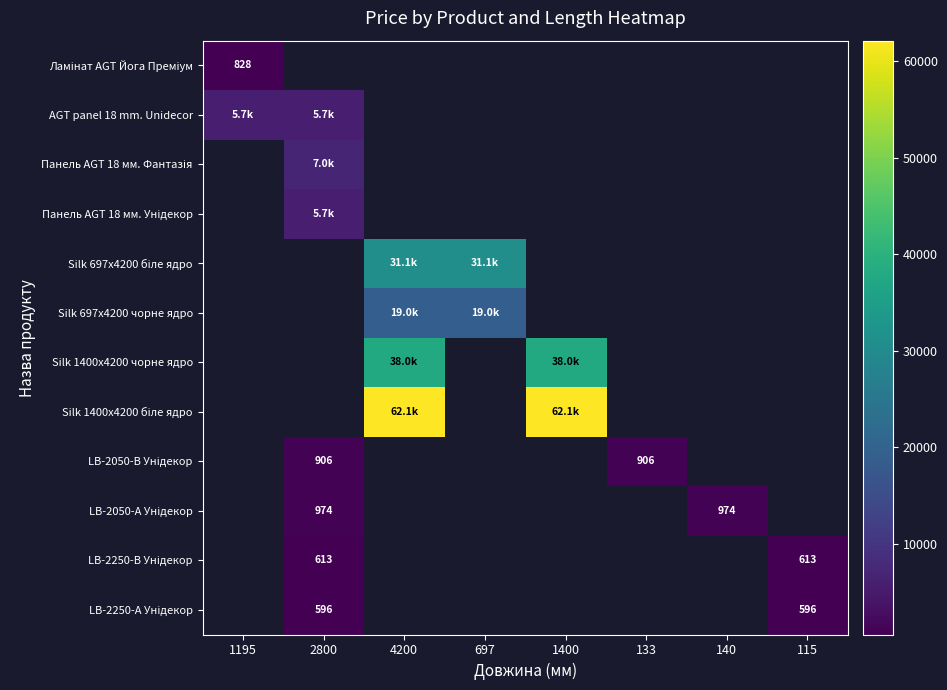

How many values in LB-2250-В Унідекор are above zero?

2